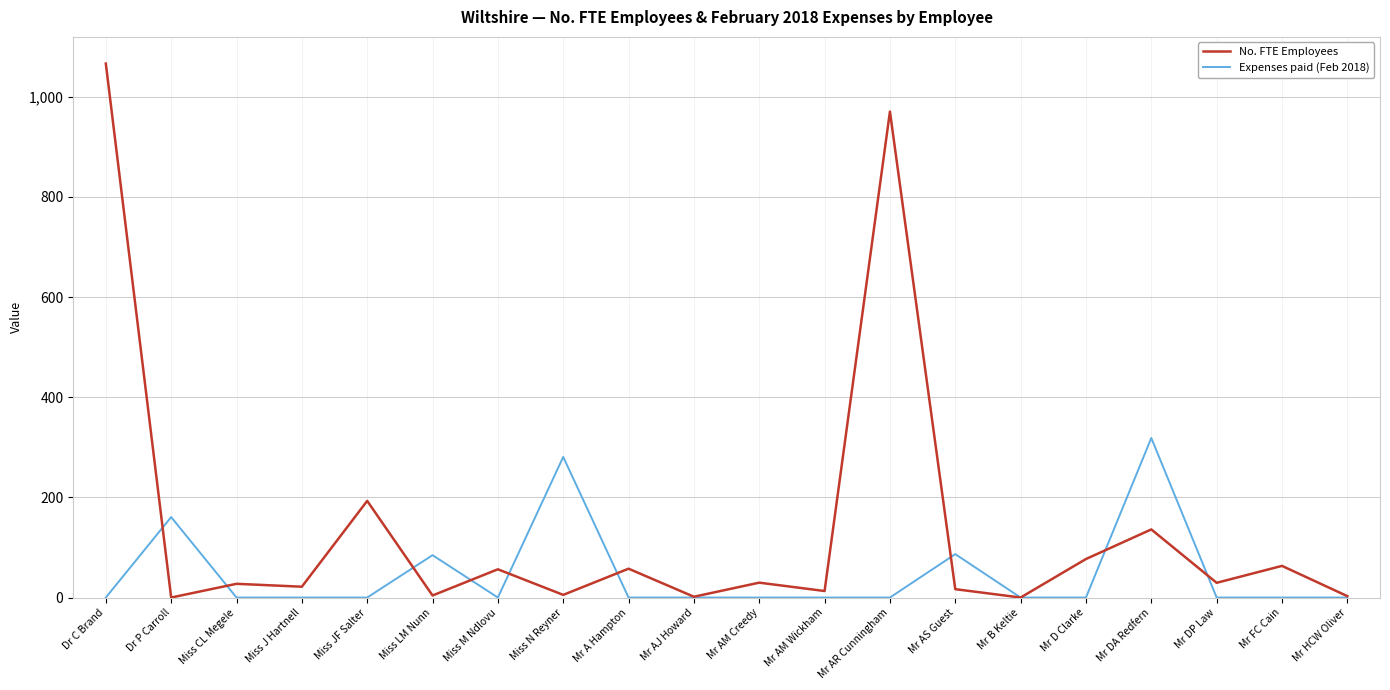

True or false: No. FTE Employees has a value of 21.6 at Miss J Hartnell.

True